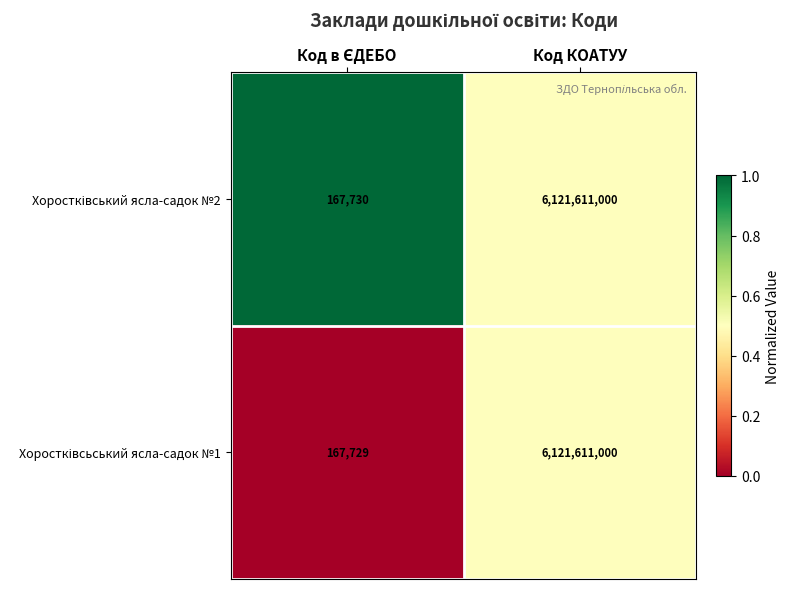

What is the total value across all series at Код КОАТУУ?

12243222000